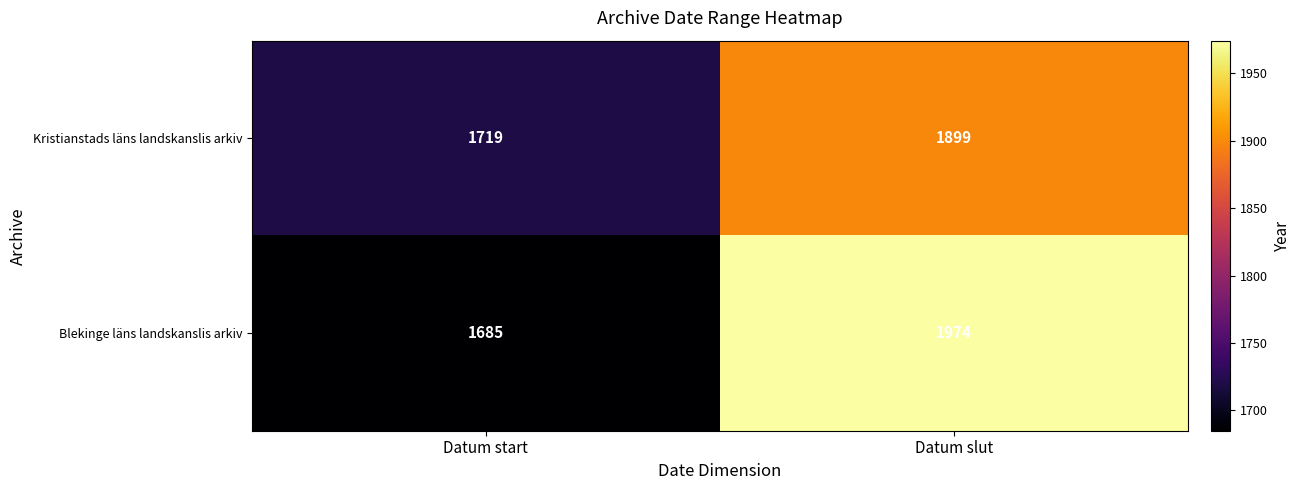

Reading left to right, transcribe all the data shown in this chart.

Kristianstads läns landskanslis arkiv: 1719	1899
Blekinge läns landskanslis arkiv: 1685	1974